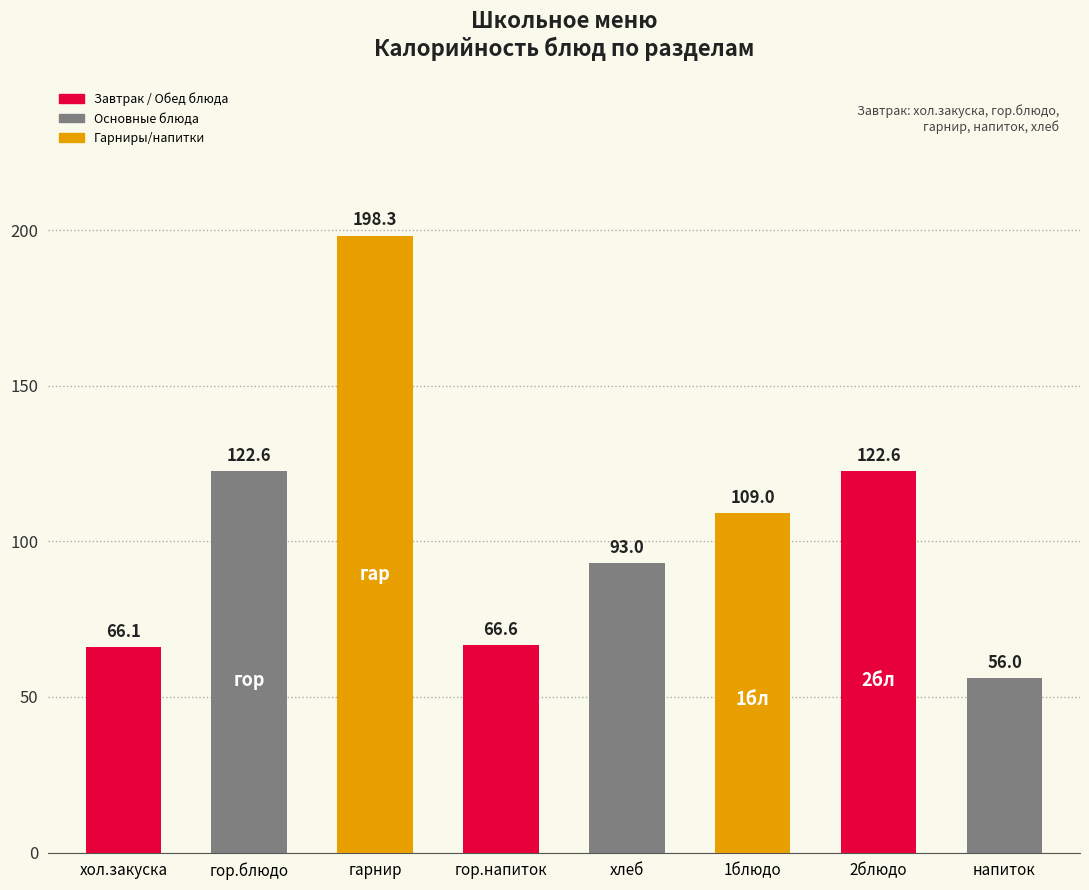

What is the change in value from гарнир to 1блюдо?

-89.3